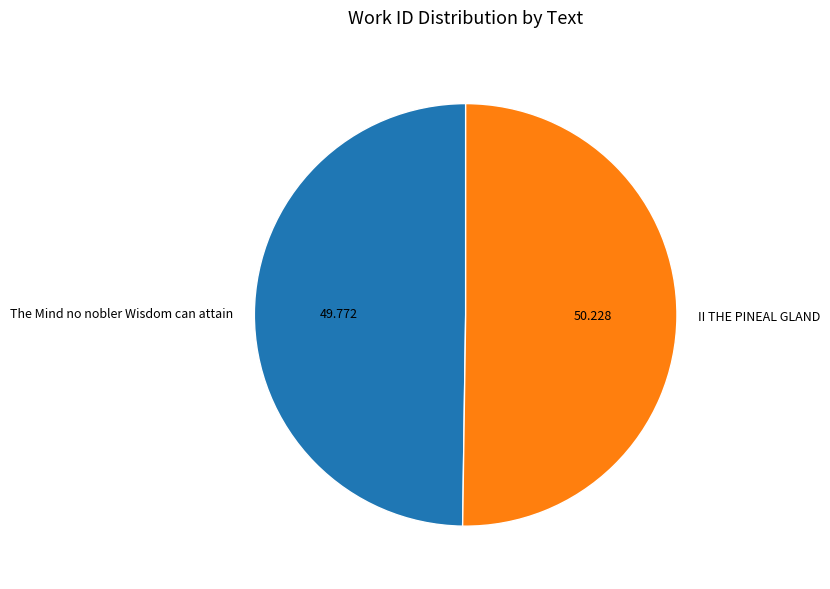

Is it true that The Mind no nobler Wisdom can attain is 62% of the pie?

False